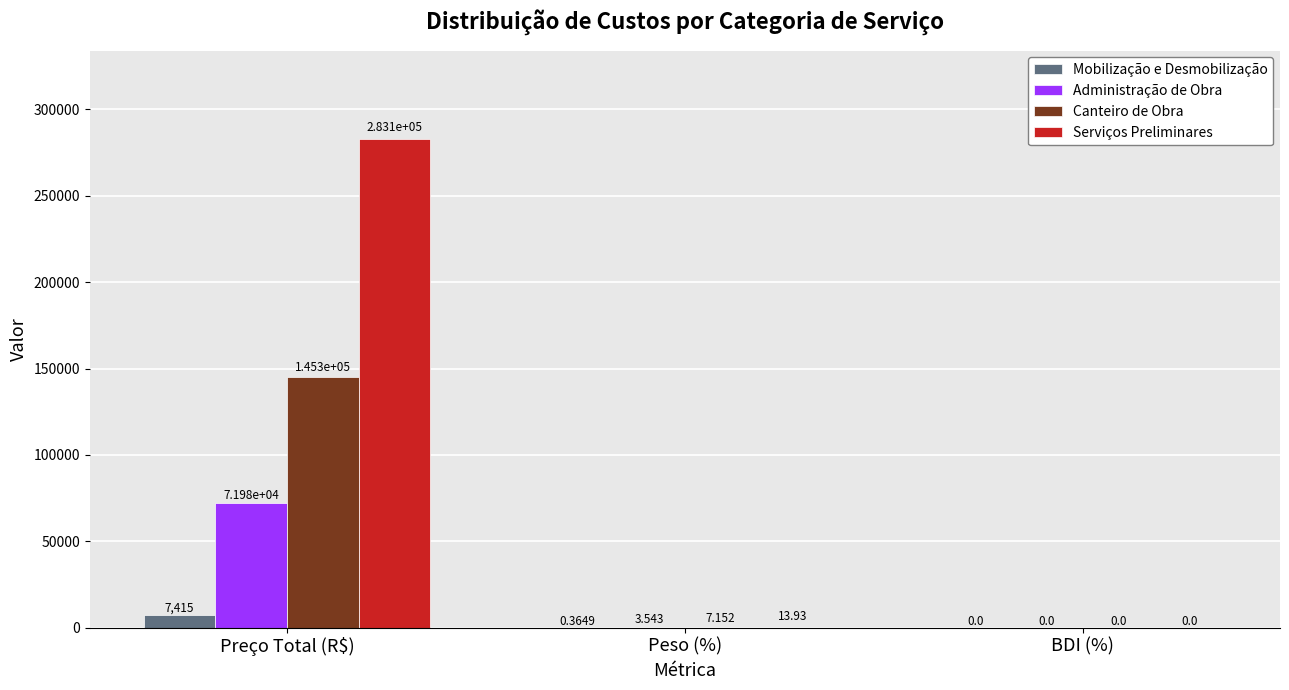

Between Preço Total (R$) and Peso (%), which series saw the biggest shift?

Serviços Preliminares